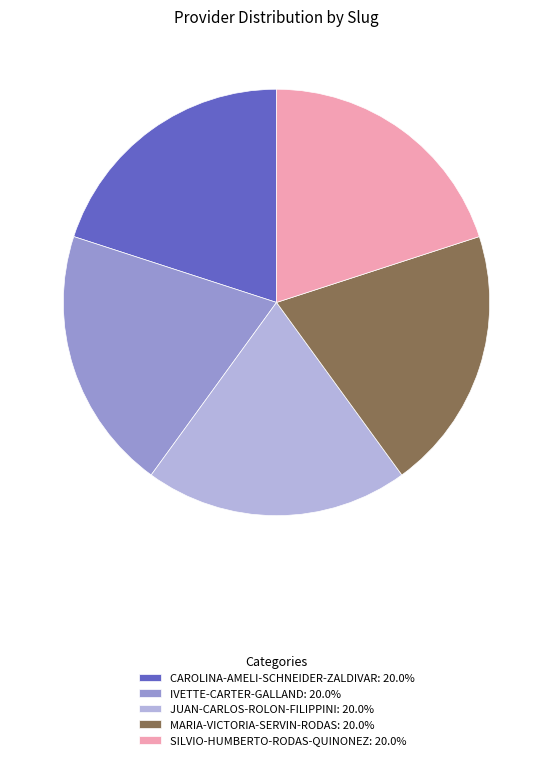

What is the ratio of the value at JUAN-CARLOS-ROLON-FILIPPINI: 20.0% to the value at IVETTE-CARTER-GALLAND: 20.0%?

1.0